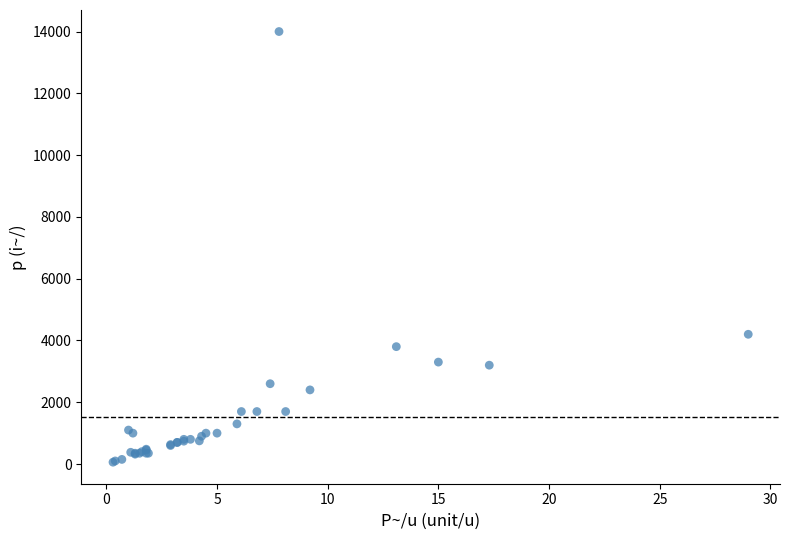

What Y value in the scatter plot is closest to 7030?

4200